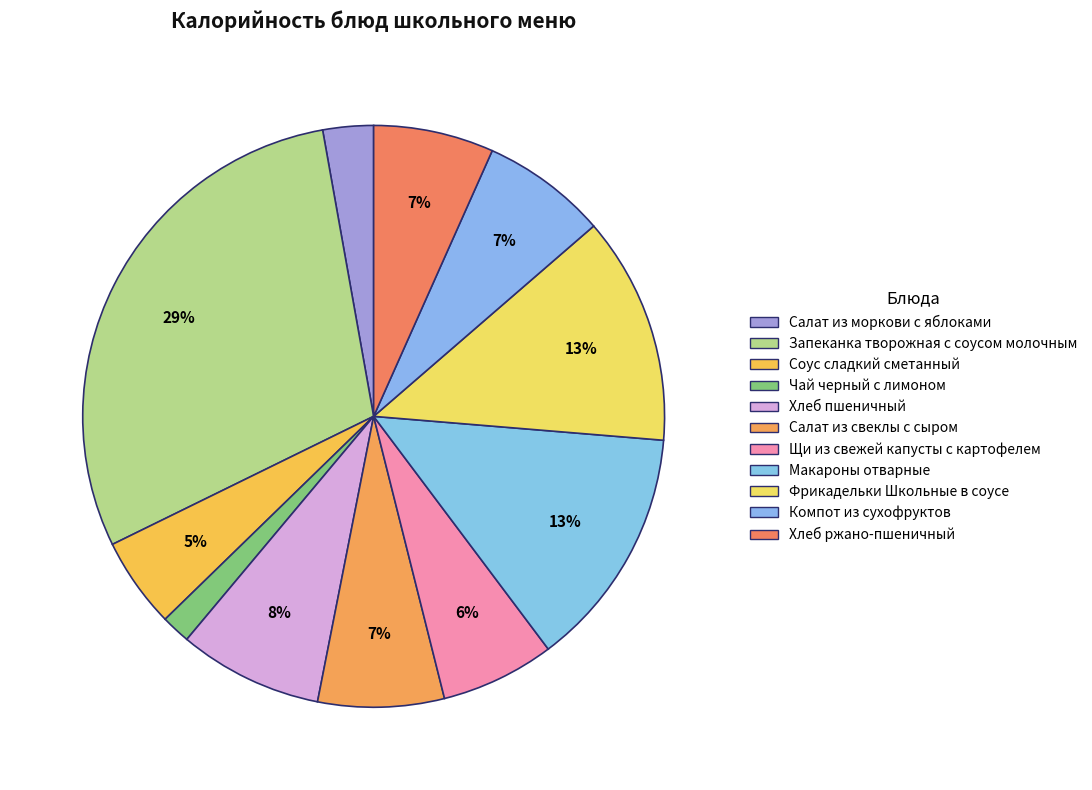

Count the number of slices in the pie.

11